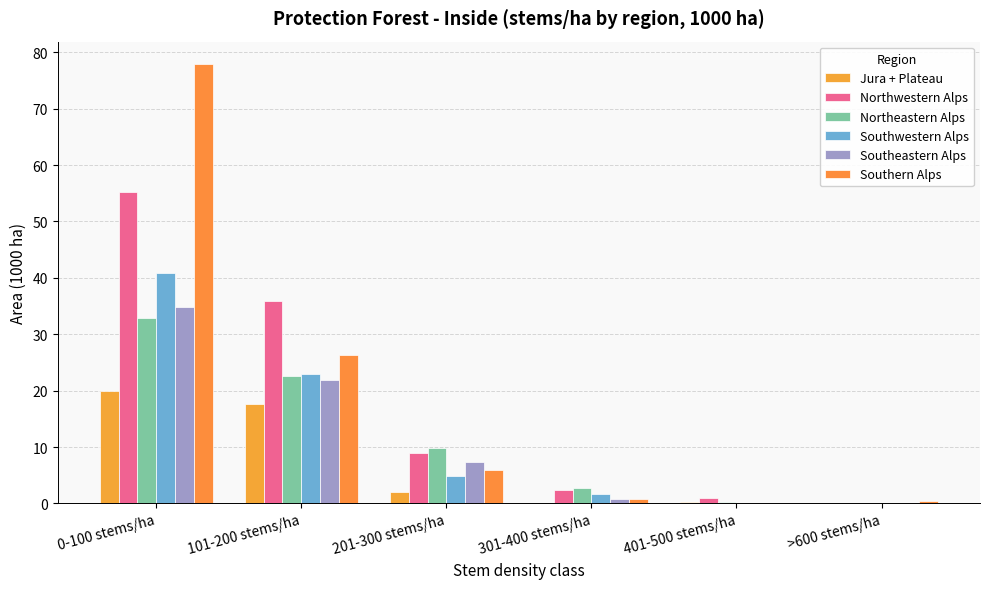

How many series are shown in this chart?

6